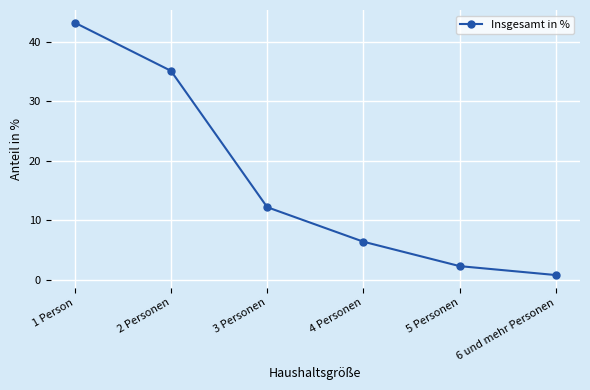

What is the label of the 2nd point from the left?

2 Personen